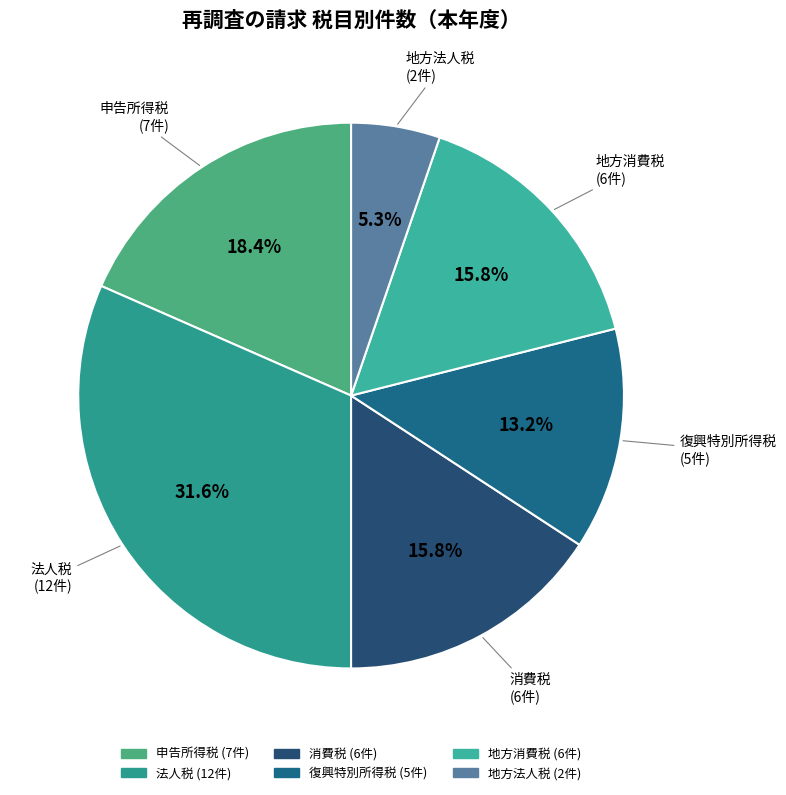

Count the number of slices in the pie.

6